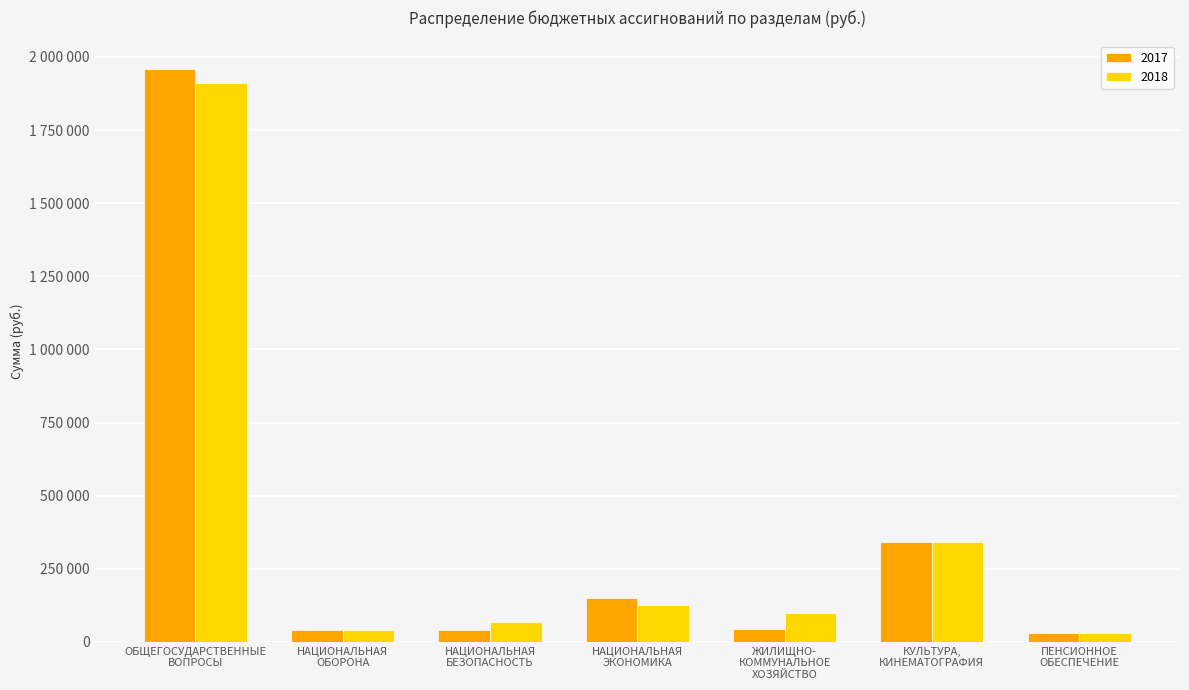

Are the bars horizontal?

No